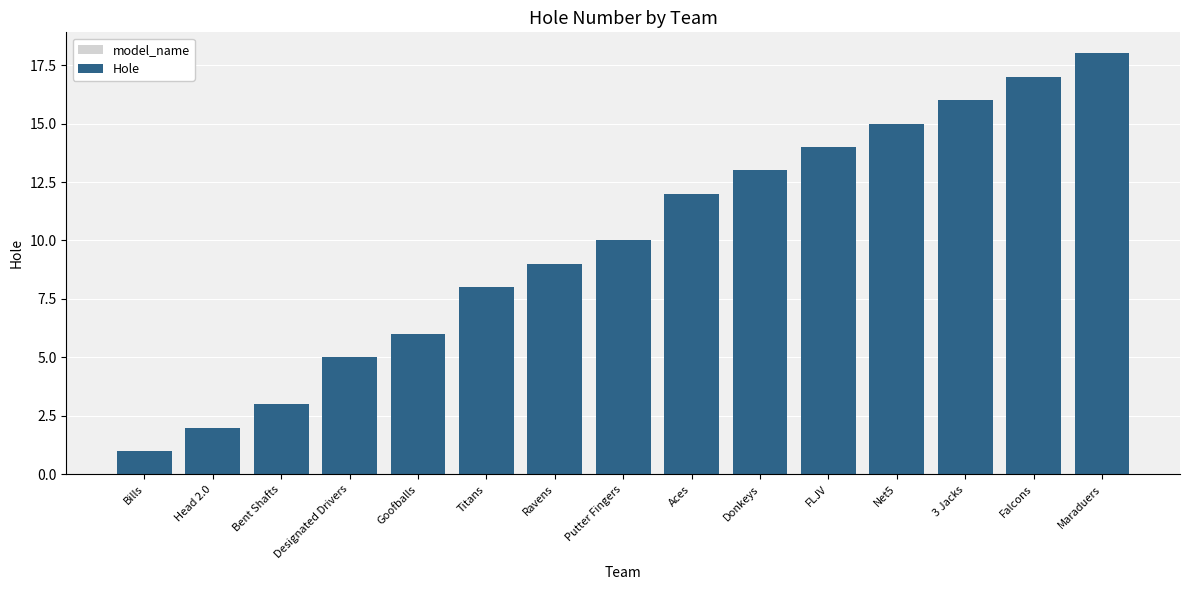

How many values are below 10?

7